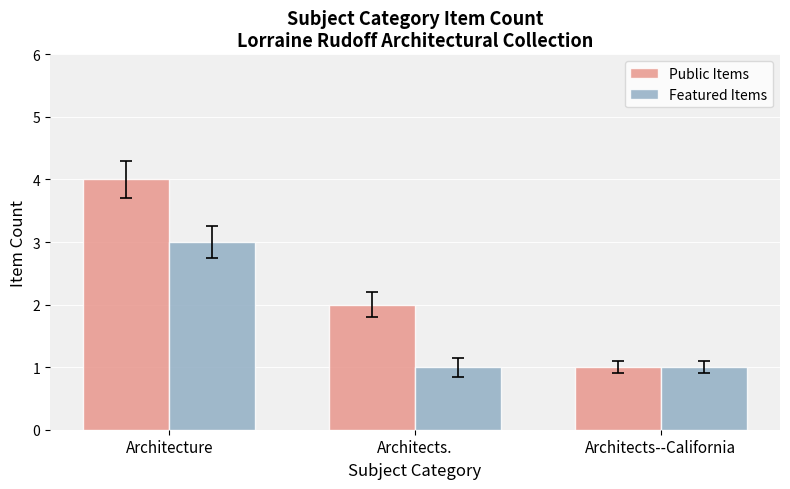

The Featured Items series shows 0 at Architects.. True or false?

False